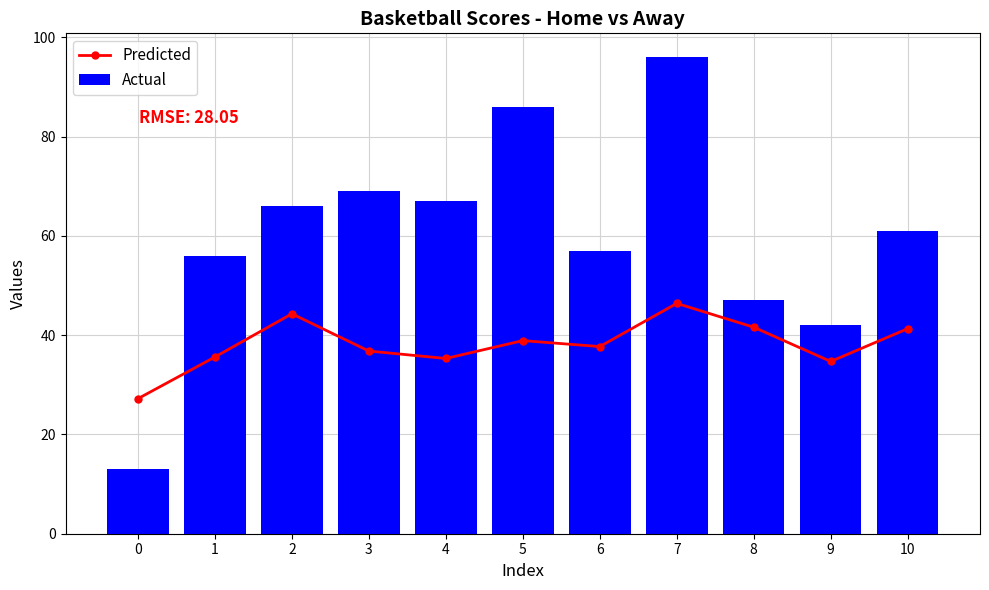

What is the maximum value shown in the chart?

96.0